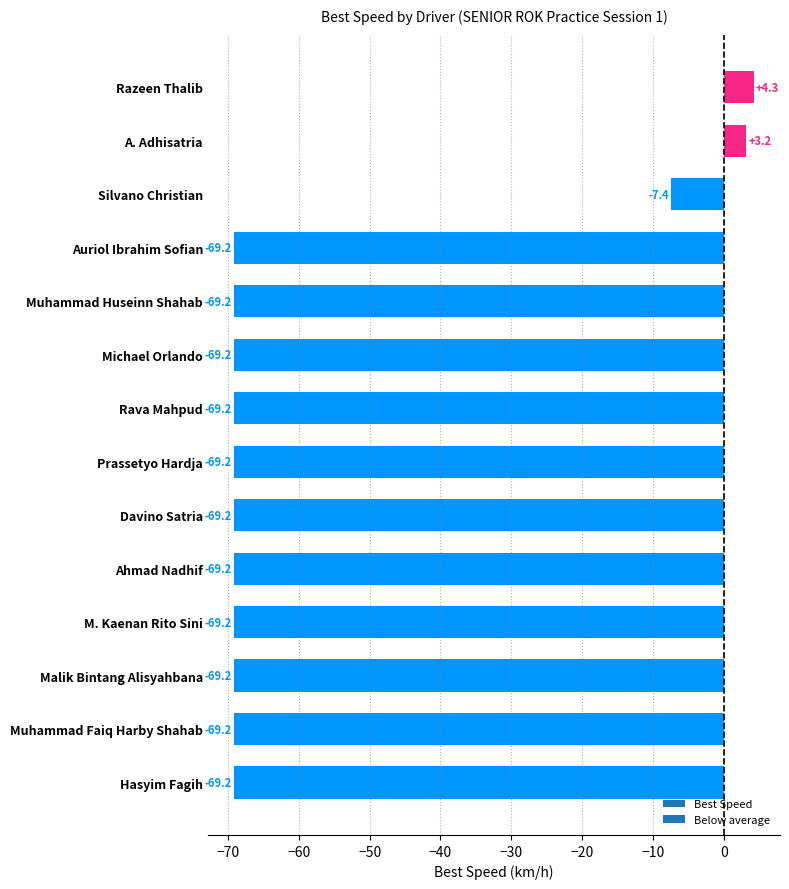

Which has a higher value, Ahmad Nadhif or Silvano Christian?

Silvano Christian